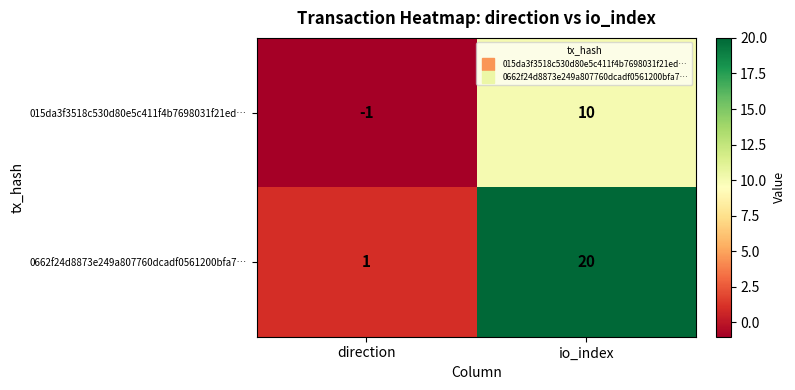

What is the difference between the 015da3f3518c530d80e5c411f4b7698031f21ed… values at io_index and direction?

11